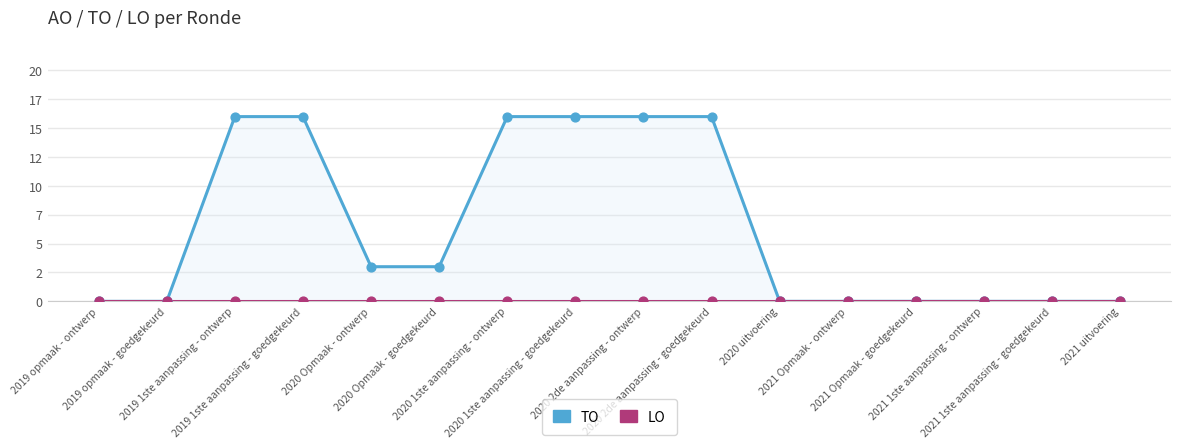

At how many categories does at least one series exceed 13?

6